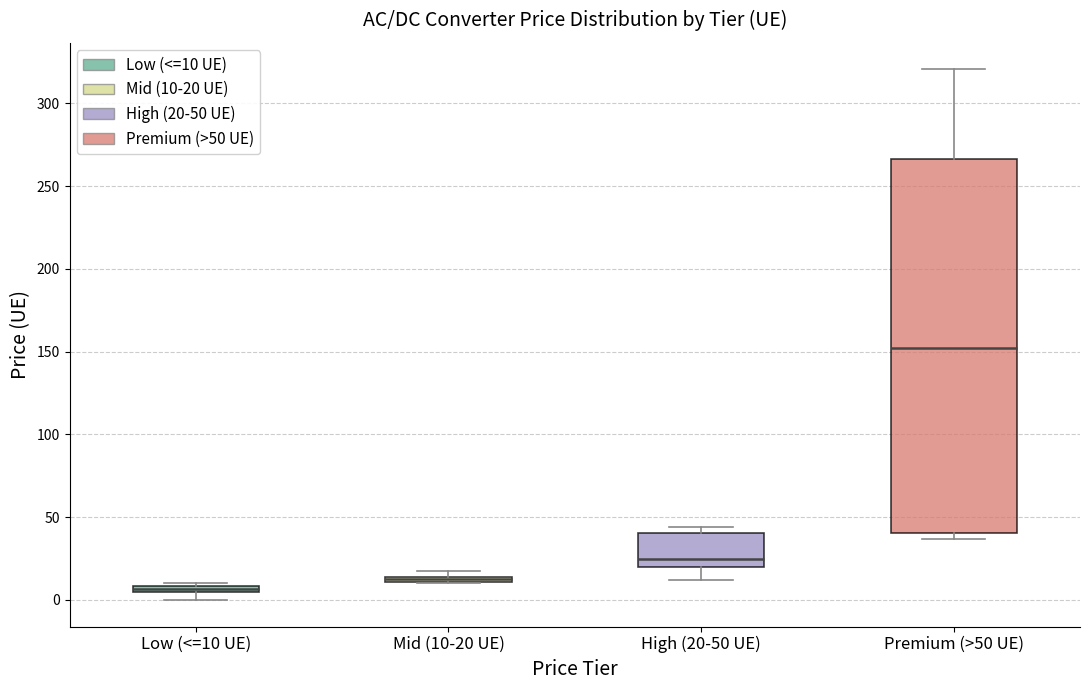

Where is the upper edge of the box for Mid (10-20 UE) on the y-axis? The values are not printed on the chart, so give them approximately, as read against the axis.

15